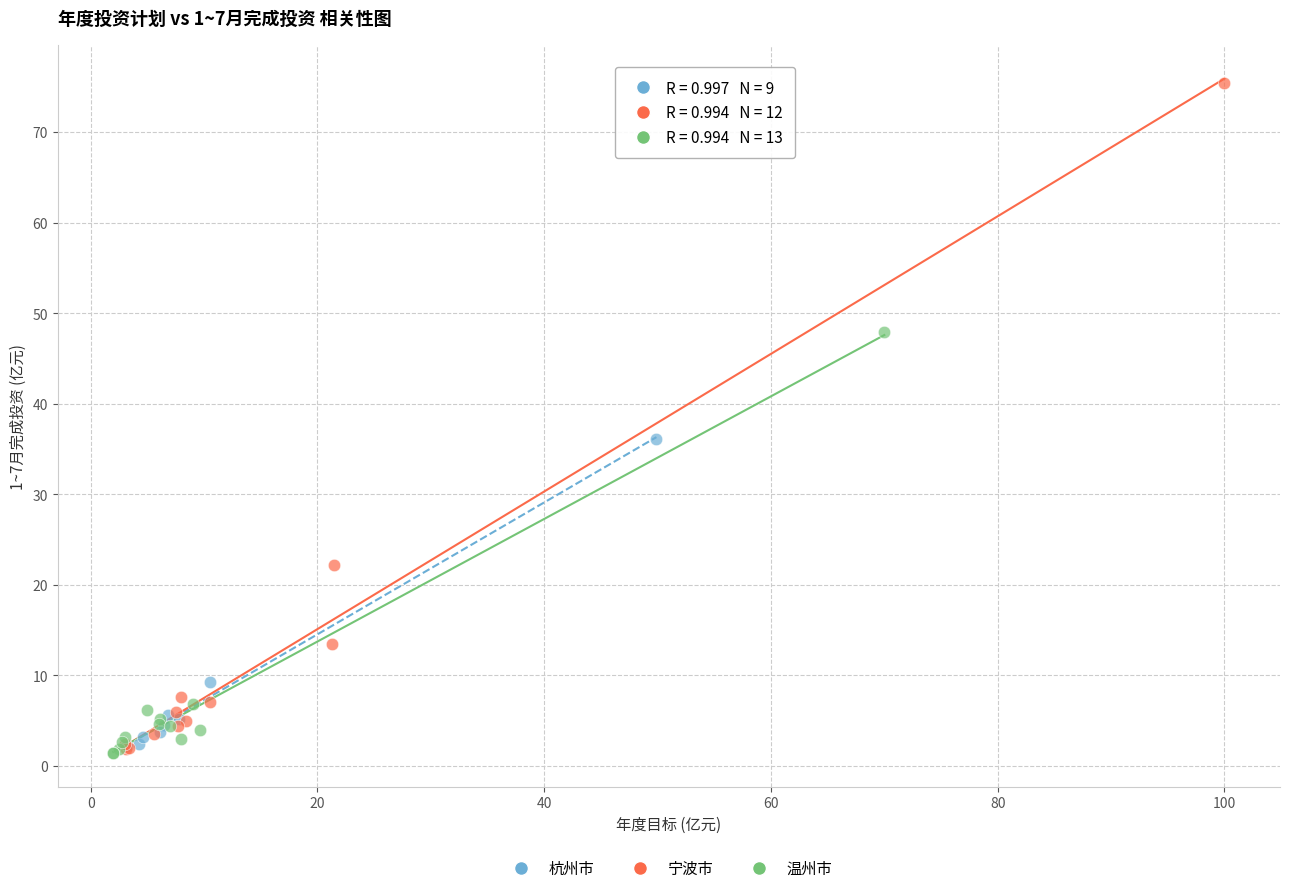

Which series reaches the maximum Y coordinate?

宁波市